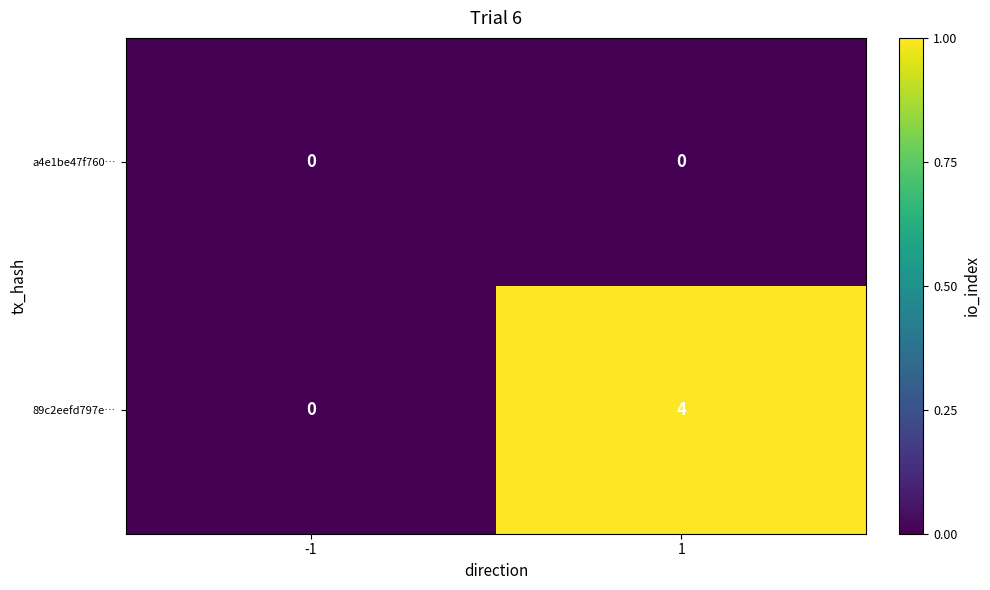

What is the difference between the 89c2eefd797e… values at -1 and 1?

4